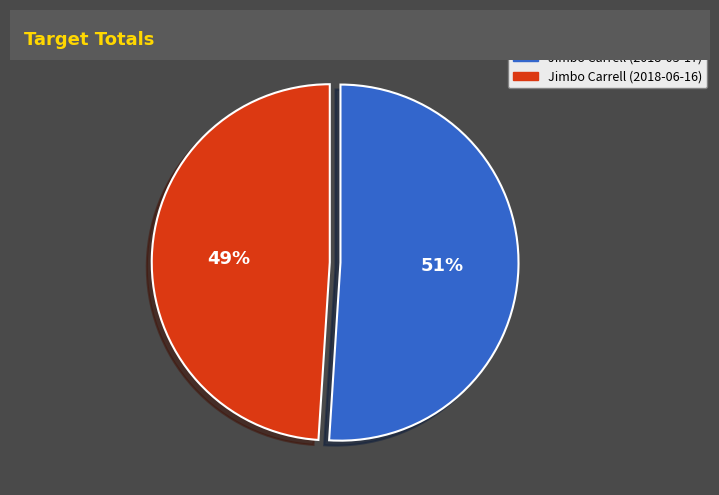

To the nearest percent, what percentage of the pie is Jimbo Carrell (2018-06-16)?

49%